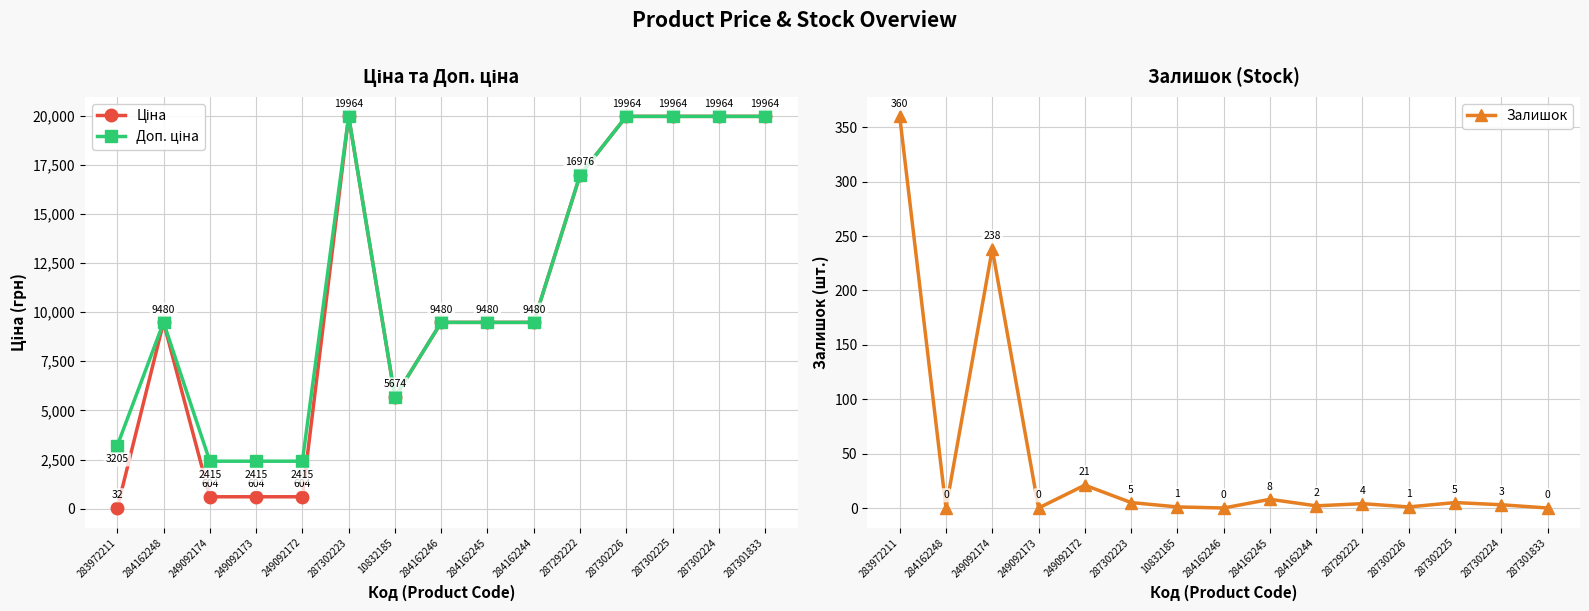

What are all the series names shown in the legend?

Ціна, Доп. ціна, Залишок